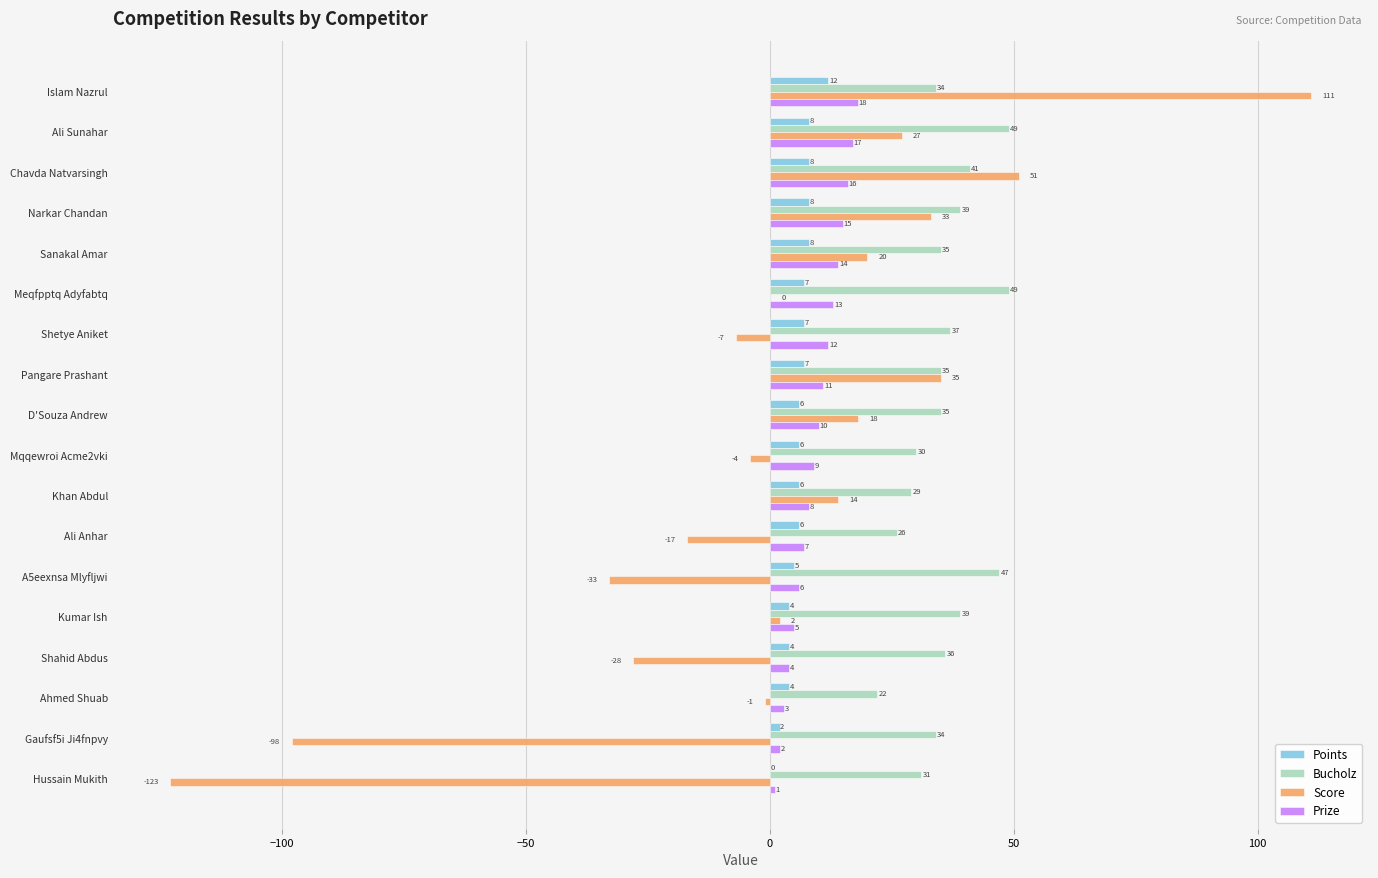

What is the sum of all Points values?

108